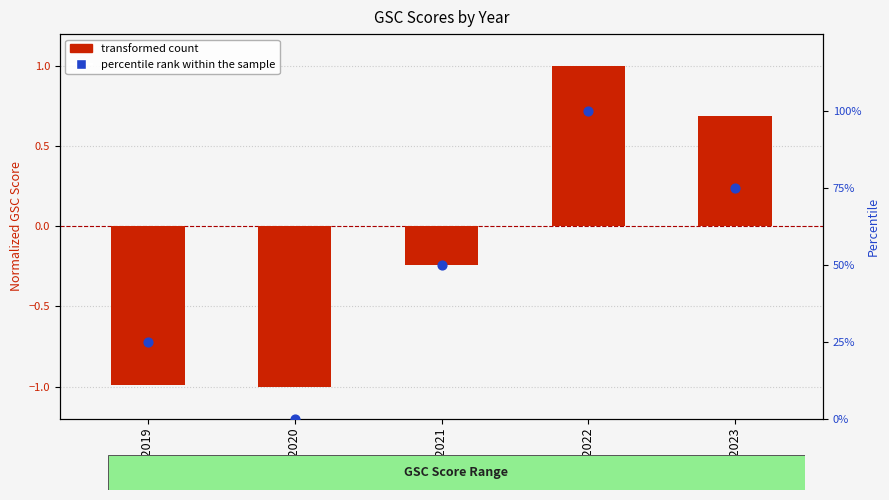

Is the value of transformed count at Fall 2021 greater than the value of percentile rank within the sample at Fall 2023?

No